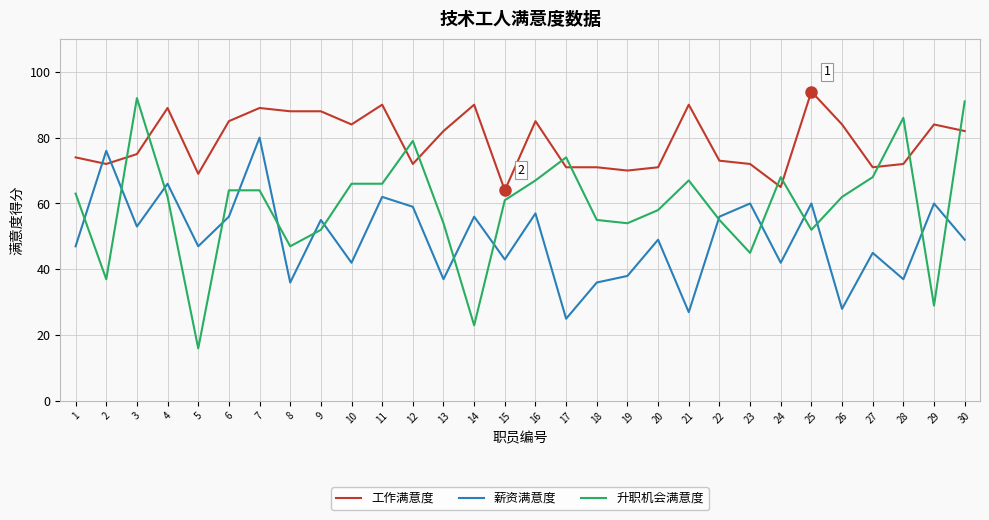

Which series has the largest range (max minus min)?

升职机会满意度